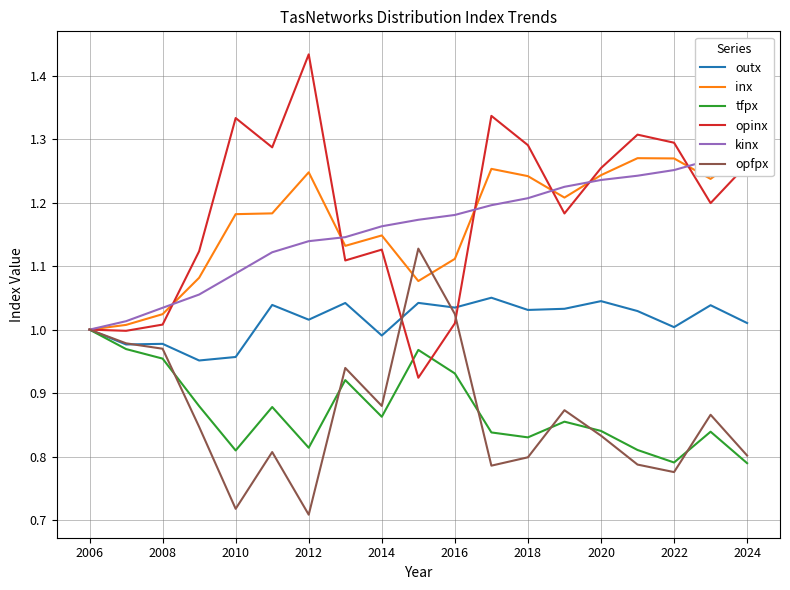

The opinx series shows 1.3 at 2022. True or false?

True